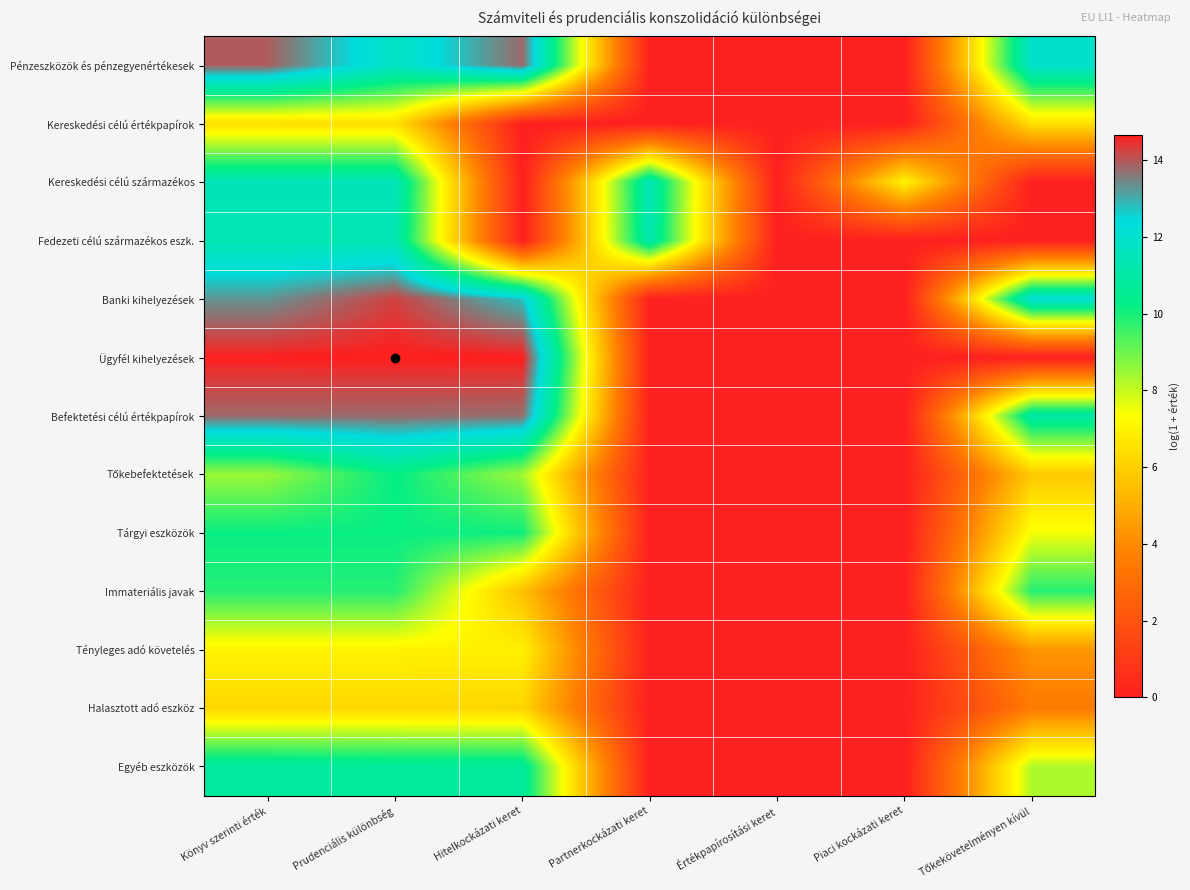

At which category is the sum across all series the highest?

Prudenciális különbség